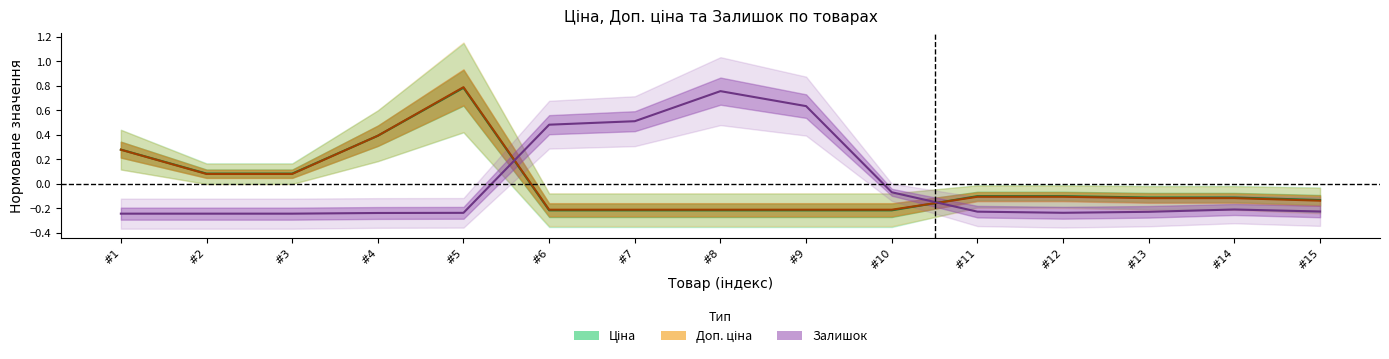

Reading right to left, transcribe all the data shown in this chart.

Ціна: -0.1	-0.1	-0.1	-0.1	-0.1	-0.2	-0.2	-0.2	-0.2	-0.2	0.8	0.4	0.1	0.1	0.3
Доп. ціна: -0.1	-0.1	-0.1	-0.1	-0.1	-0.2	-0.2	-0.2	-0.2	-0.2	0.8	0.4	0.1	0.1	0.3
Залишок: -0.2	-0.2	-0.2	-0.2	-0.2	-0.1	0.6	0.8	0.5	0.5	-0.2	-0.2	-0.2	-0.2	-0.2